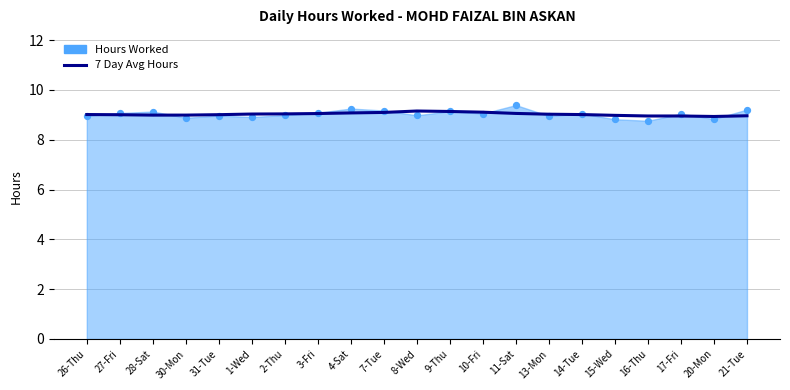

What is the change in value from 1-Wed to 15-Wed?

-0.1